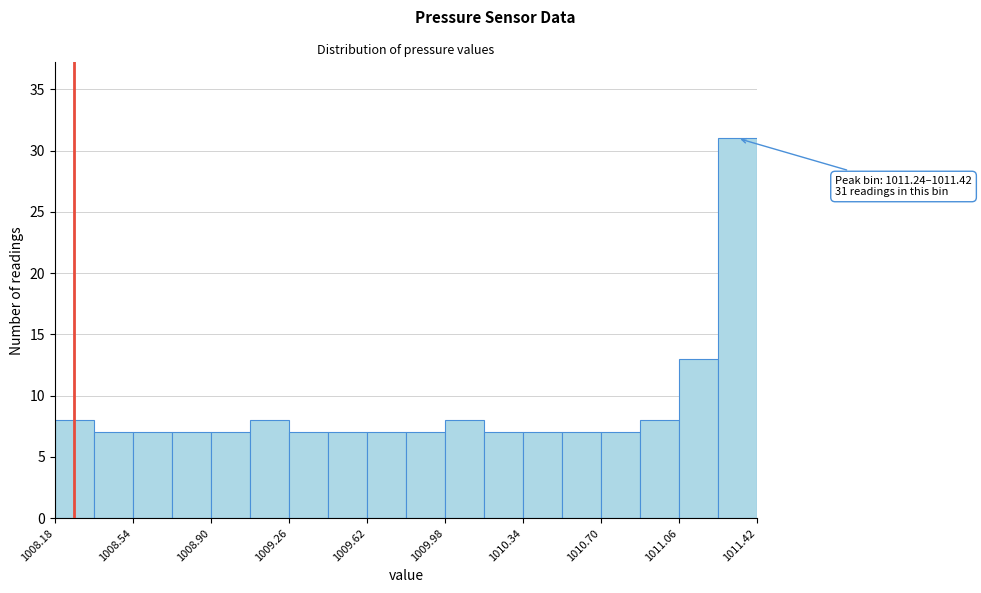

Around what value on the x-axis is the tallest bar? Give the approximate position of its centre, as read against the axis.

1011.35